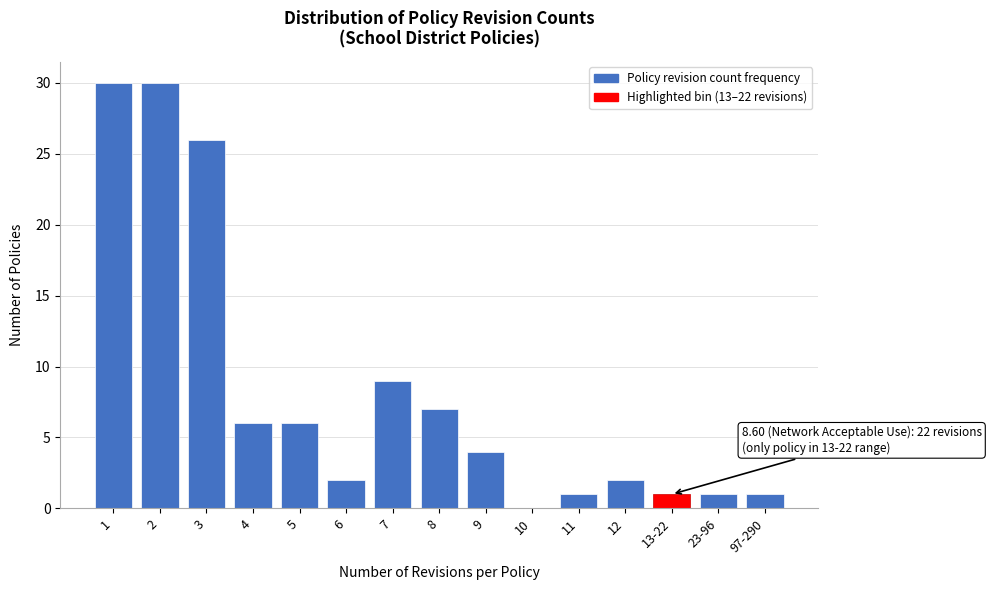

Reading left to right, extract all data points from this chart.

1=30	2=30	3=26	4=6	5=6	6=2	7=9	8=7	9=4	10=0	11=1	12=2	13-22=1	23-96=1	97-290=1